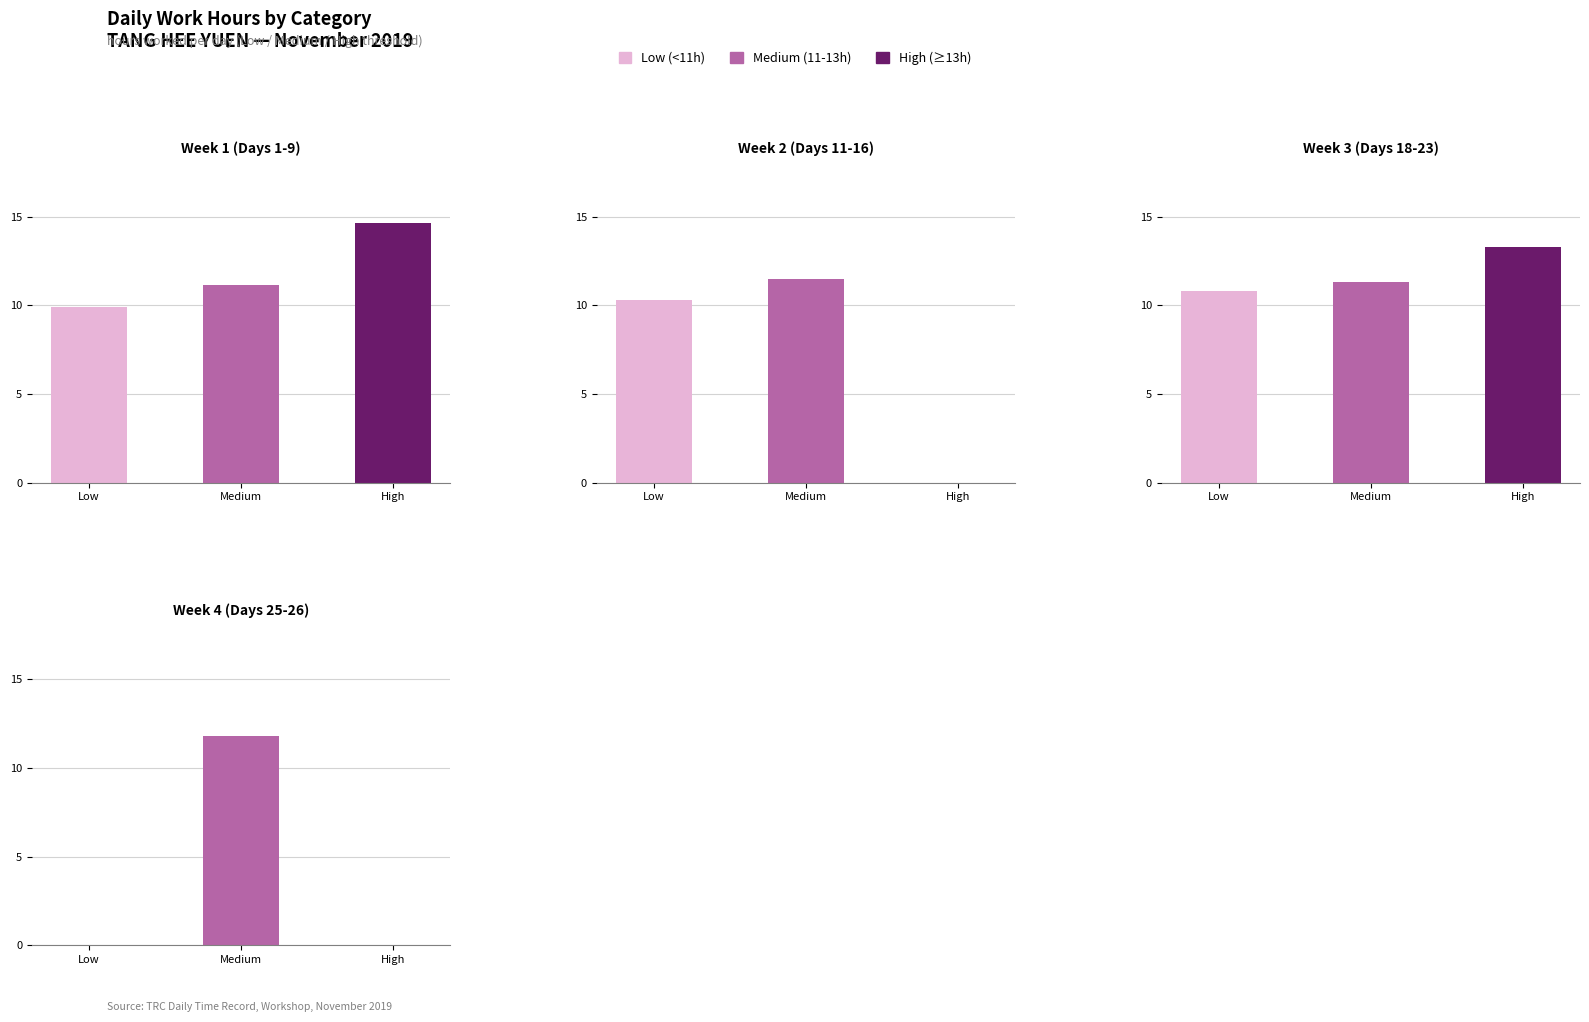

What is the difference between the Week 2 (Days 11-16) values at Low and High?

10.3